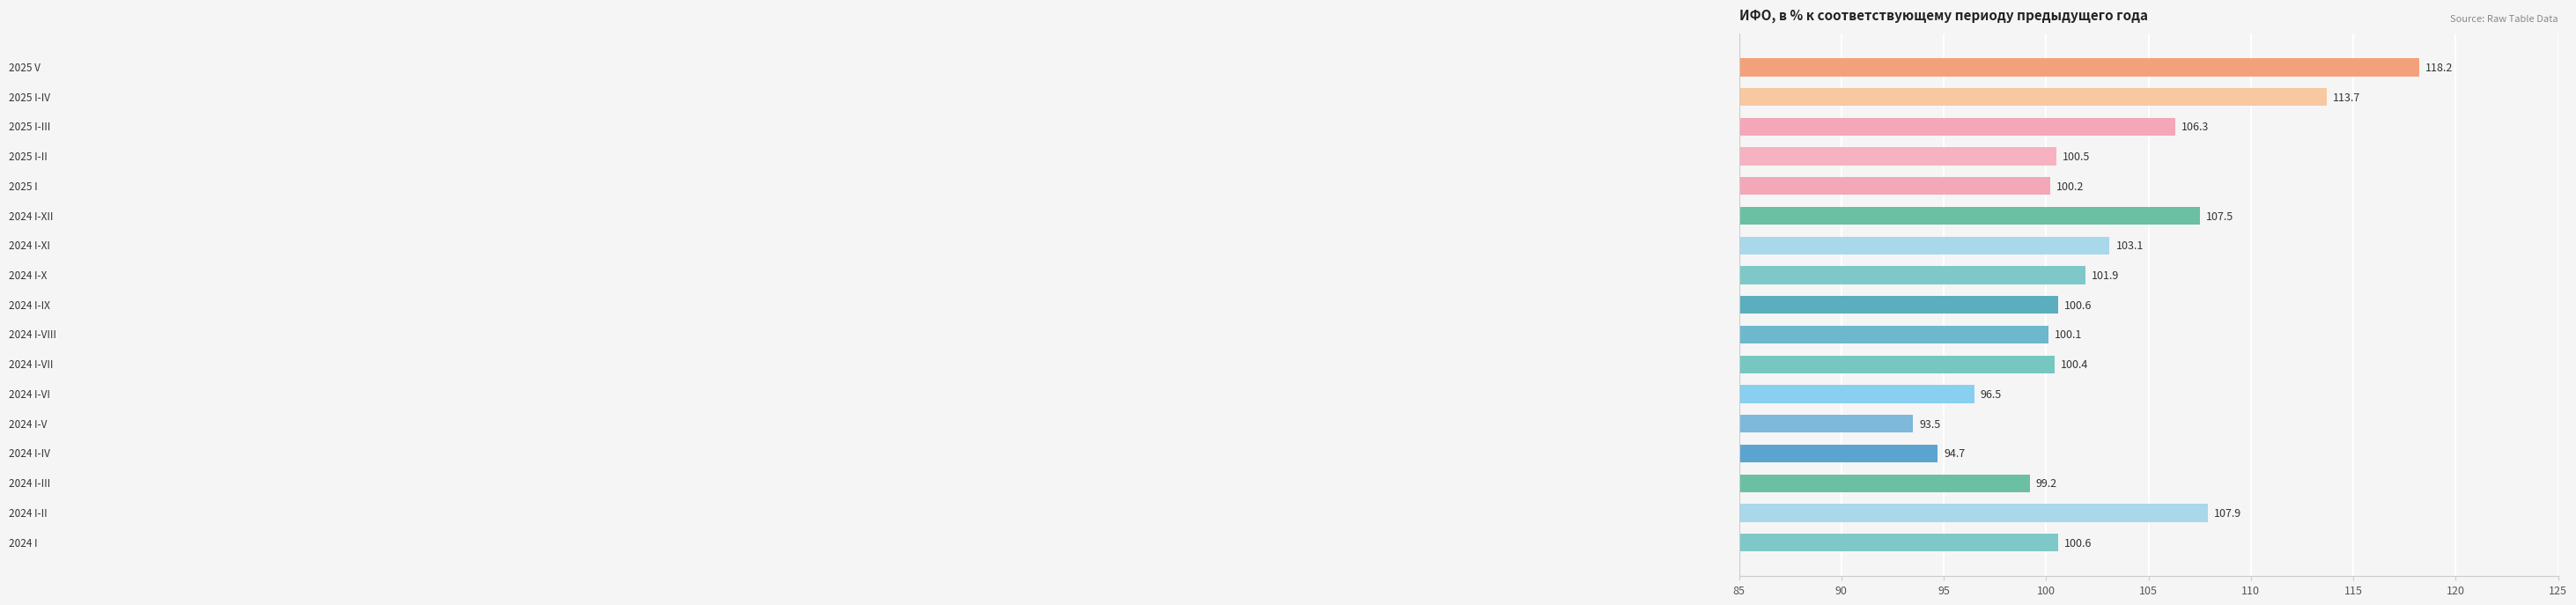

How many bars are there in total?

17